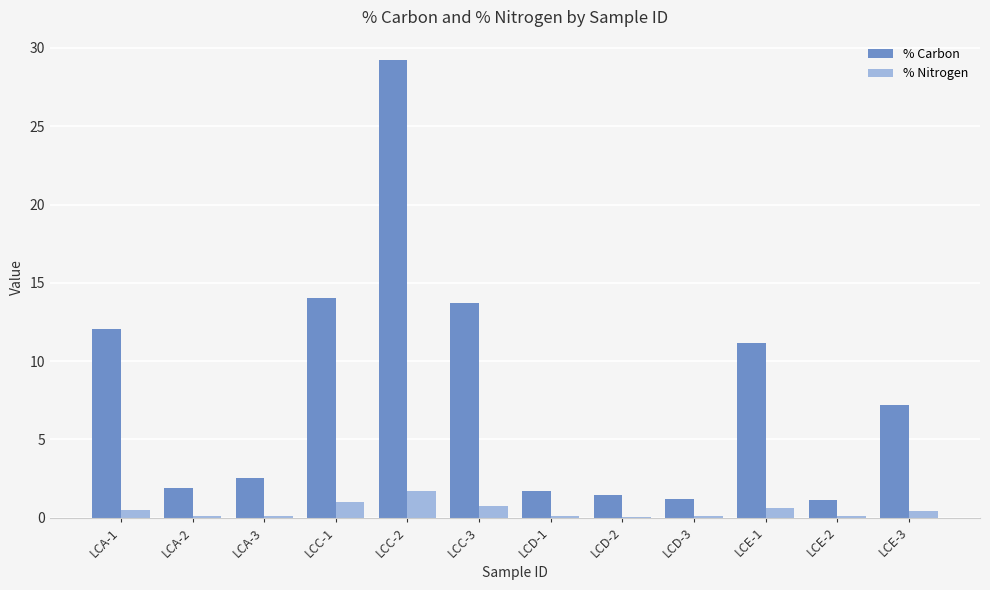

True or false: % Carbon has a value of 3.1 at LCD-1.

False